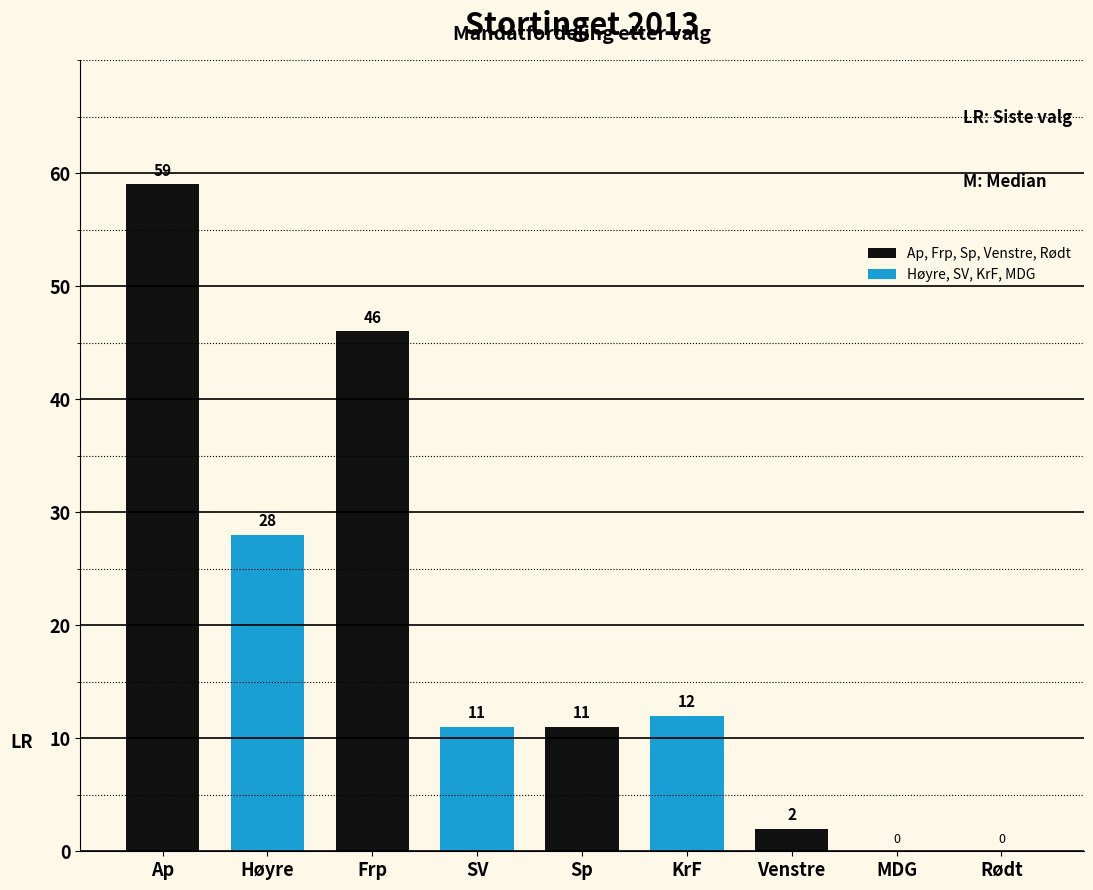

Where does the data first go above 11?

Ap